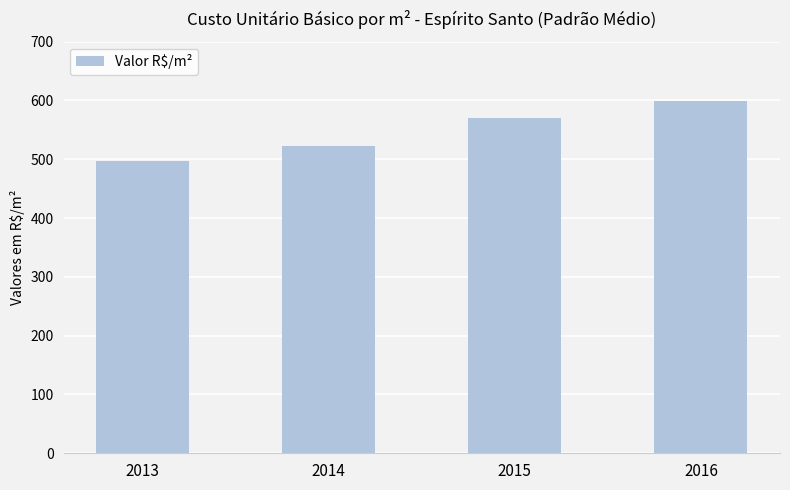

The value at 2016 is 599.9. True or false?

True